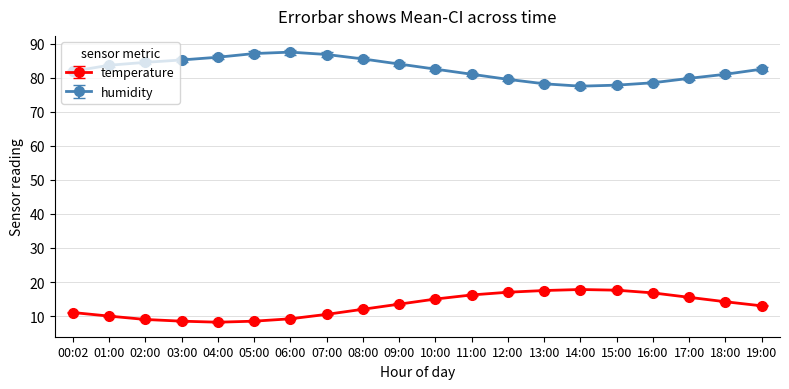

What is the spread (max minus min) of values at 10:00?

67.5